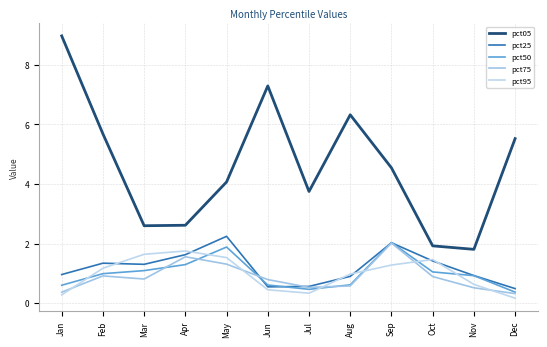

True or false: pct95 has more than 0 interior local peaks.

True